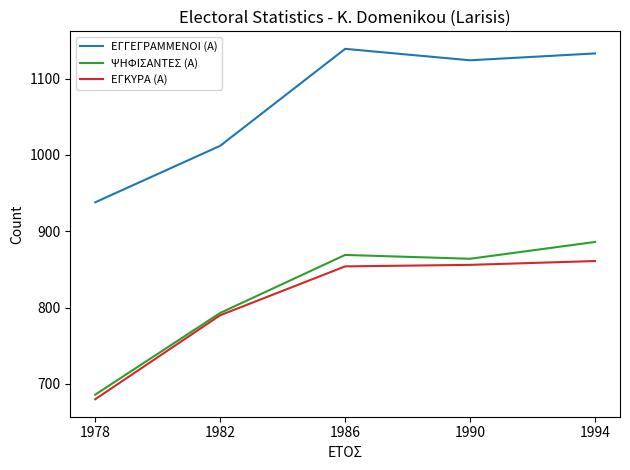

True or false: ΕΓΓΕΓΡΑΜΜΕΝΟΙ (Α) has a value of 2022 at 1986.

False